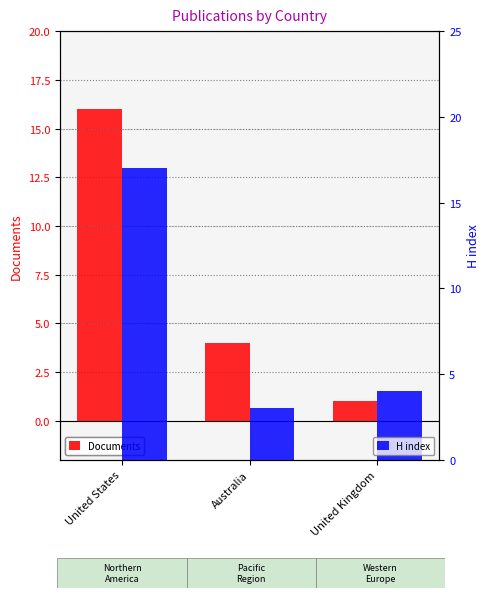

At which label does Documents first exceed 4?

United States